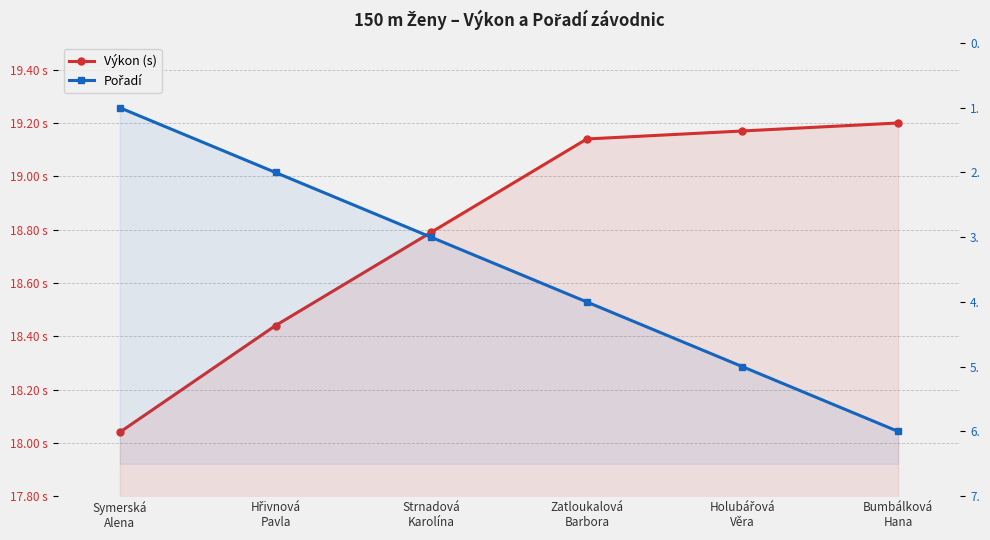

What is the sum of all Pořadí values?

21.0